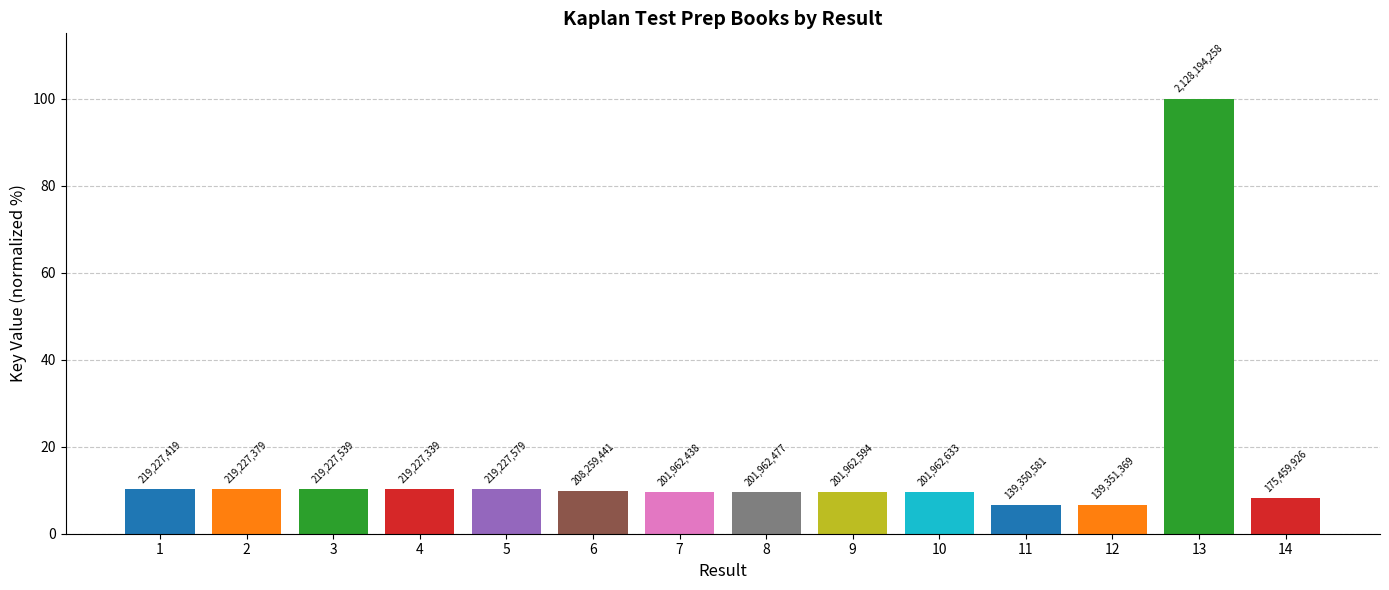

True or false: the data shows 9.8 at 6.

True